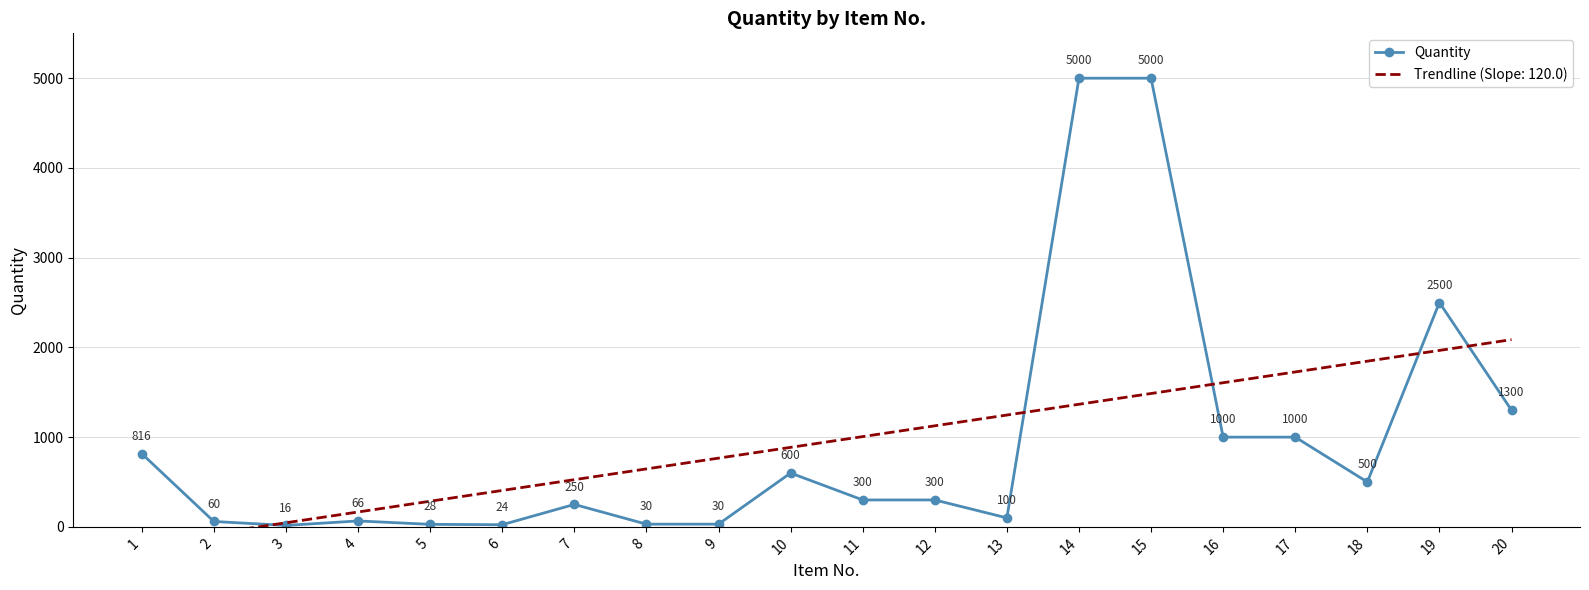

The chart shows a value of 100 at 13. True or false?

True